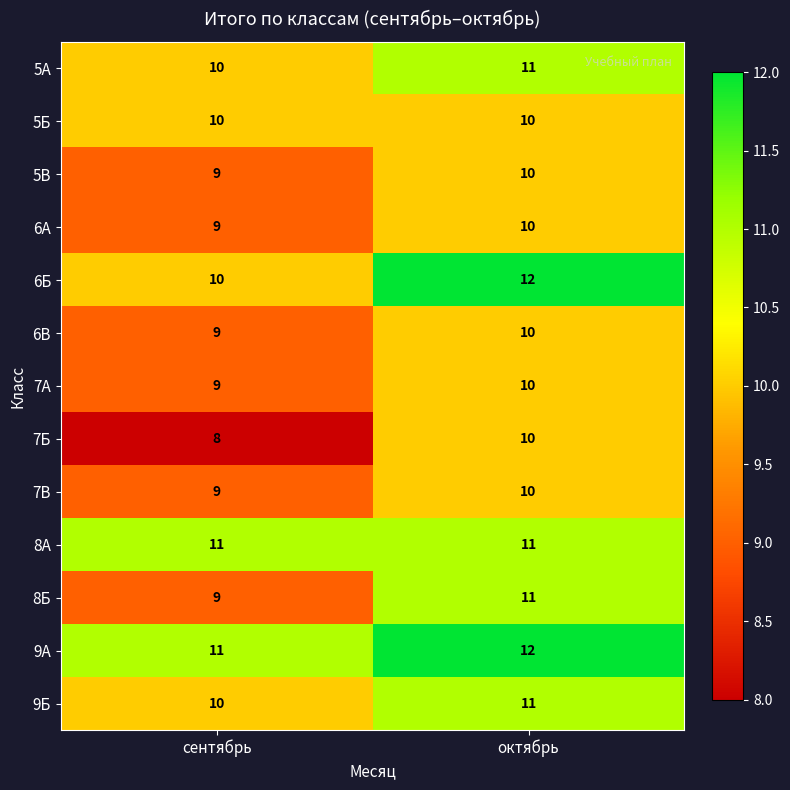

Which series has the largest total across all categories?

9А